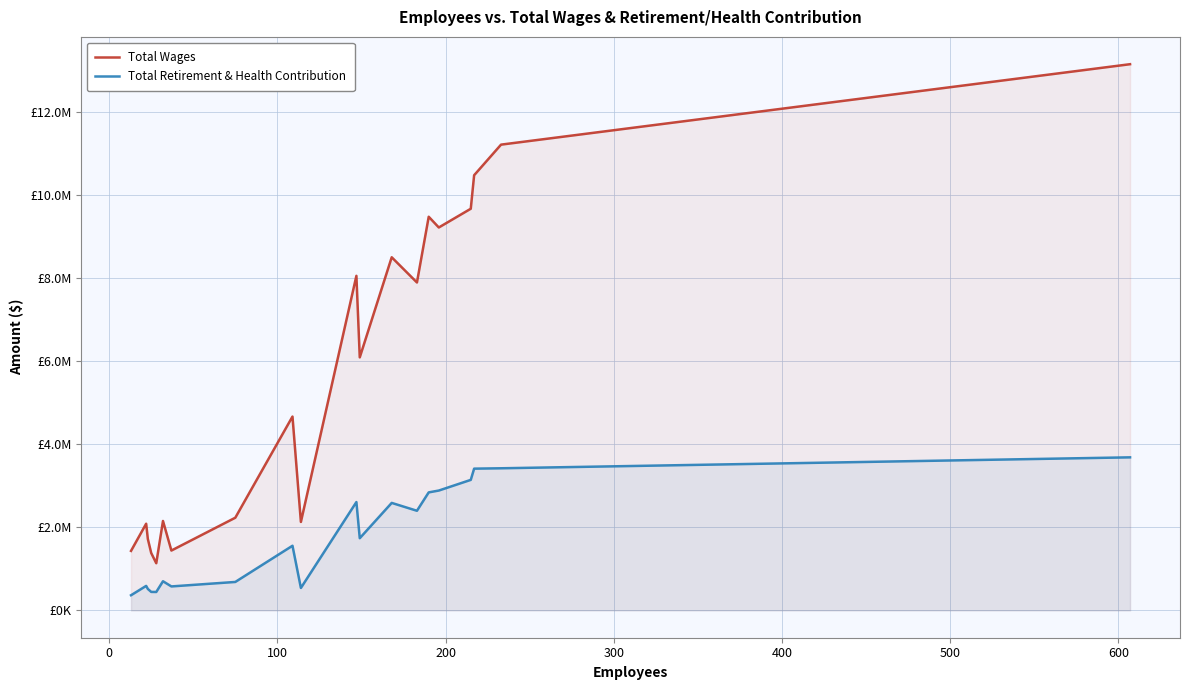

What are all the series names shown in the legend?

Total Wages, Total Retirement & Health Contribution